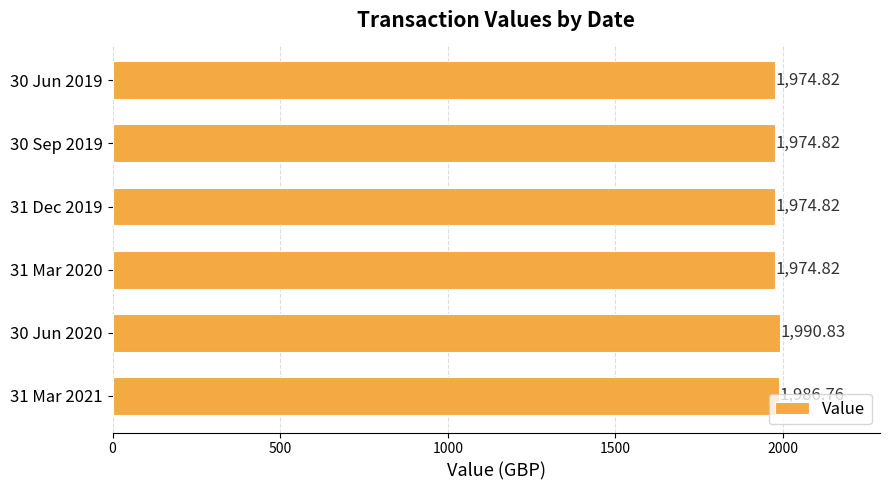

What is the maximum value shown in the chart?

1990.8